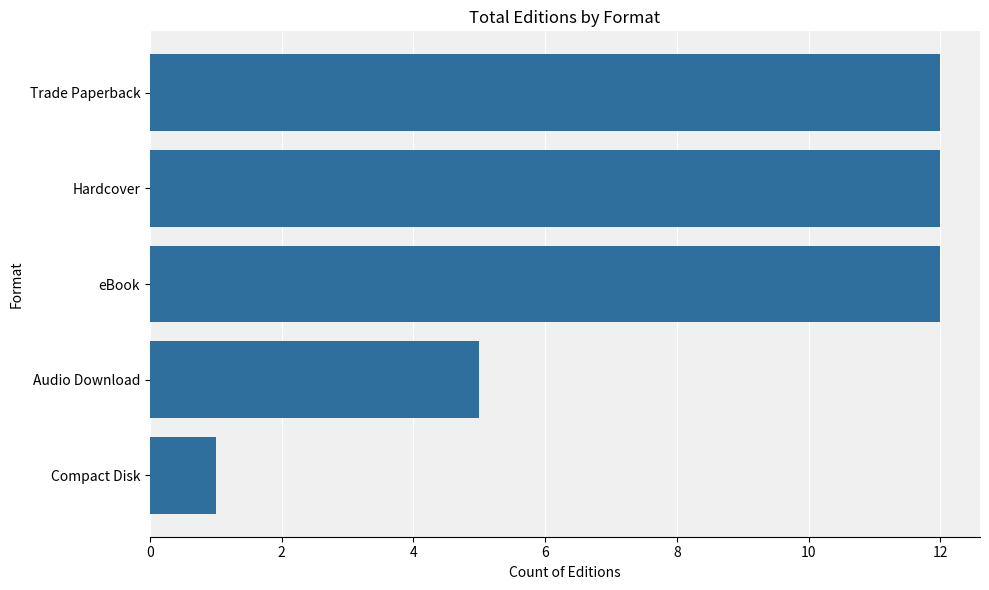

Read the value at Trade Paperback.

12